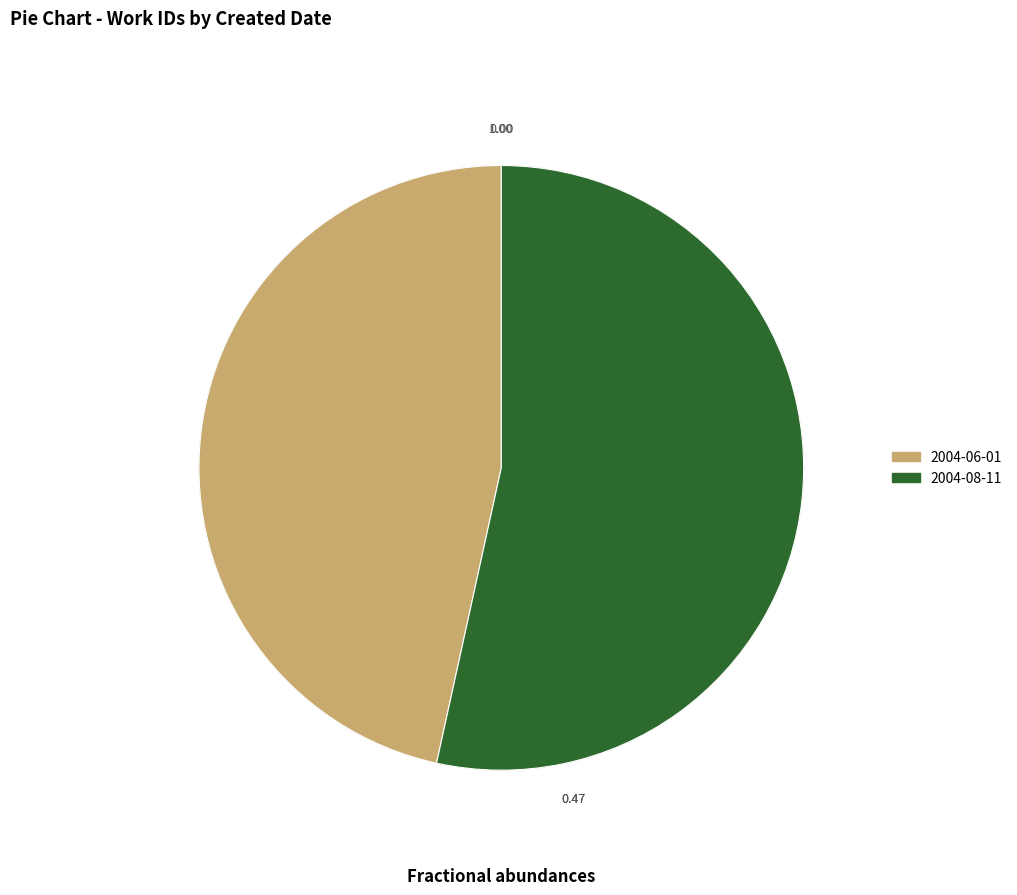

Which category accounts for the majority?

2004-08-11